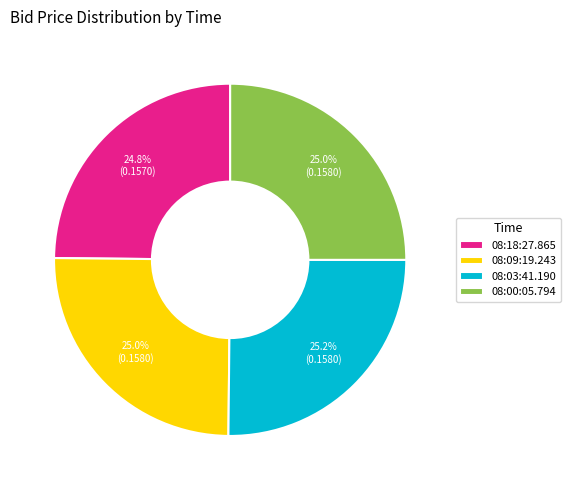

Does 08:00:05.794 account for over 50% of the chart?

No